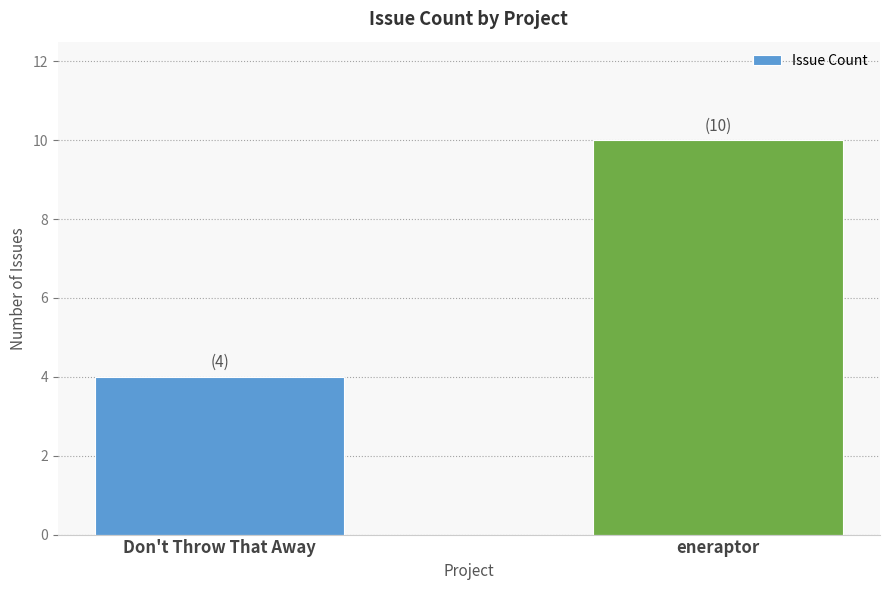

What is the smallest value displayed?

4